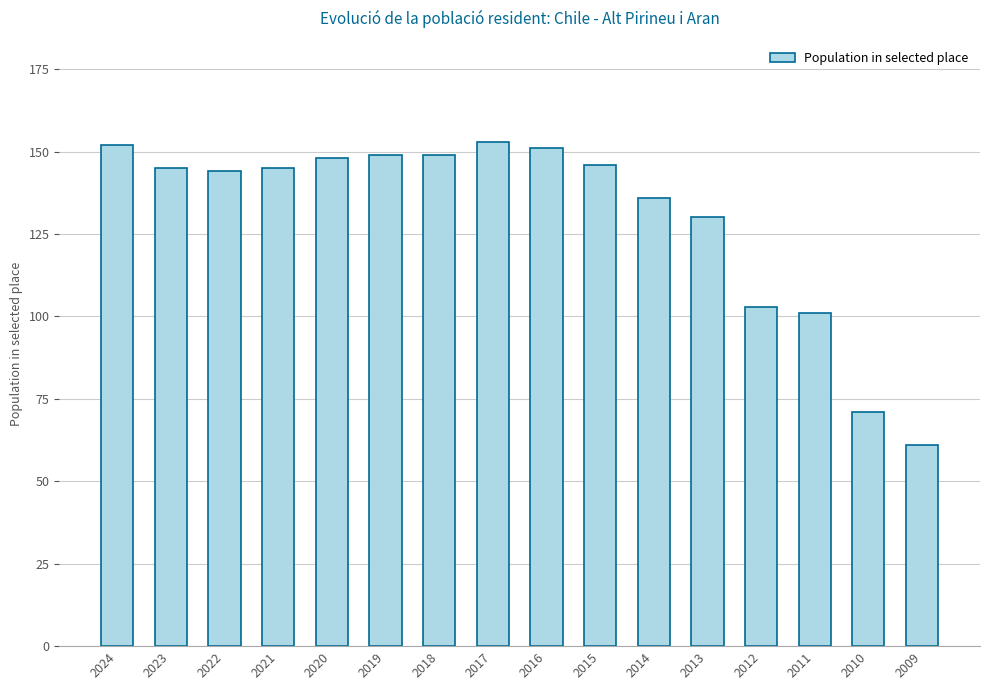

At which label is the value closest to 107?

2012